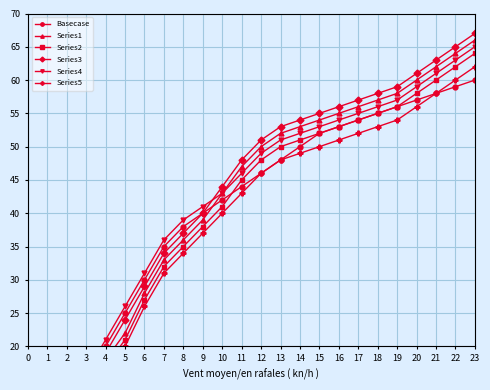

What is the total value across all series at 20?

351